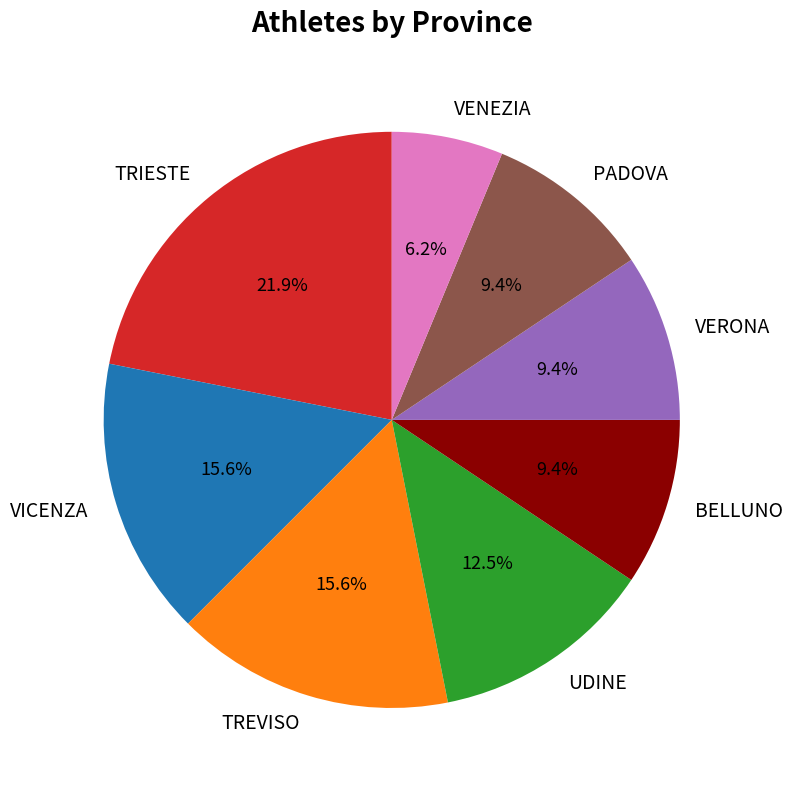

Approximately how many times larger is the value at VENEZIA compared to TRIESTE?

0.3